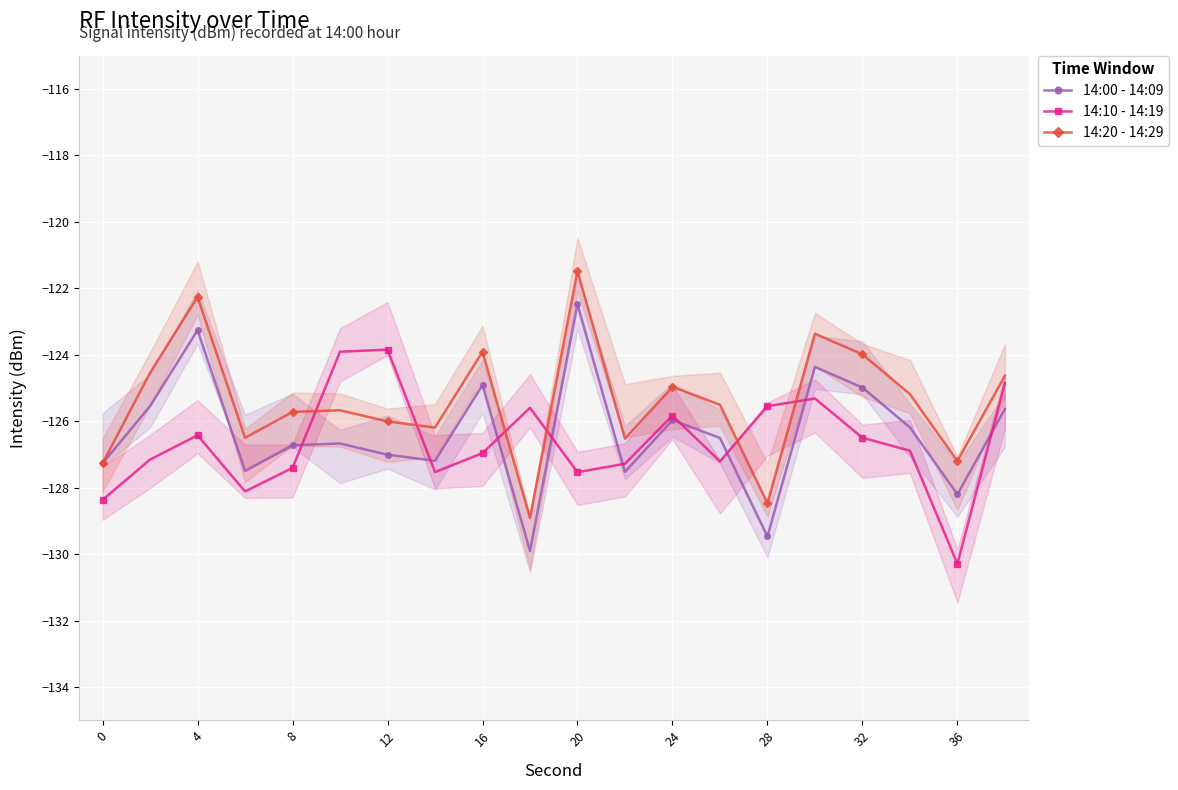

True or false: 14:20 - 14:29 has more than 2 points higher than both neighbors.

True